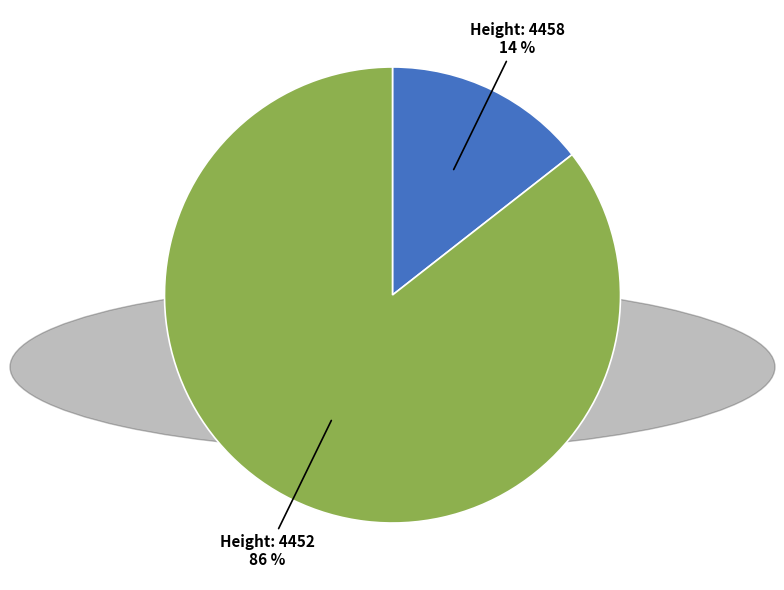

What percentage is the Height: 4452 slice, to the nearest percent?

86%